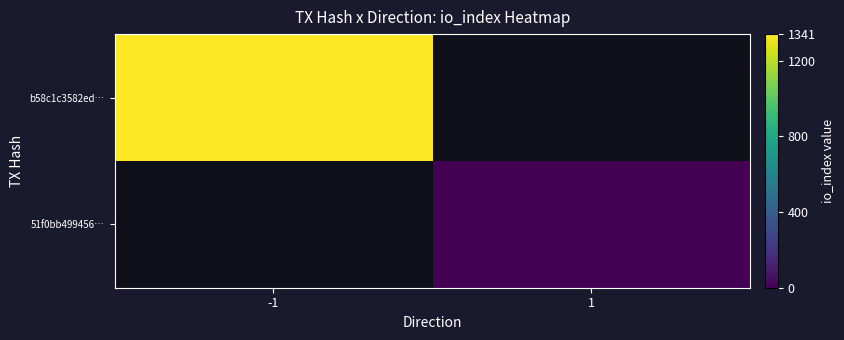

What is the approximate value of 51f0bb499456… at 1?

4.0